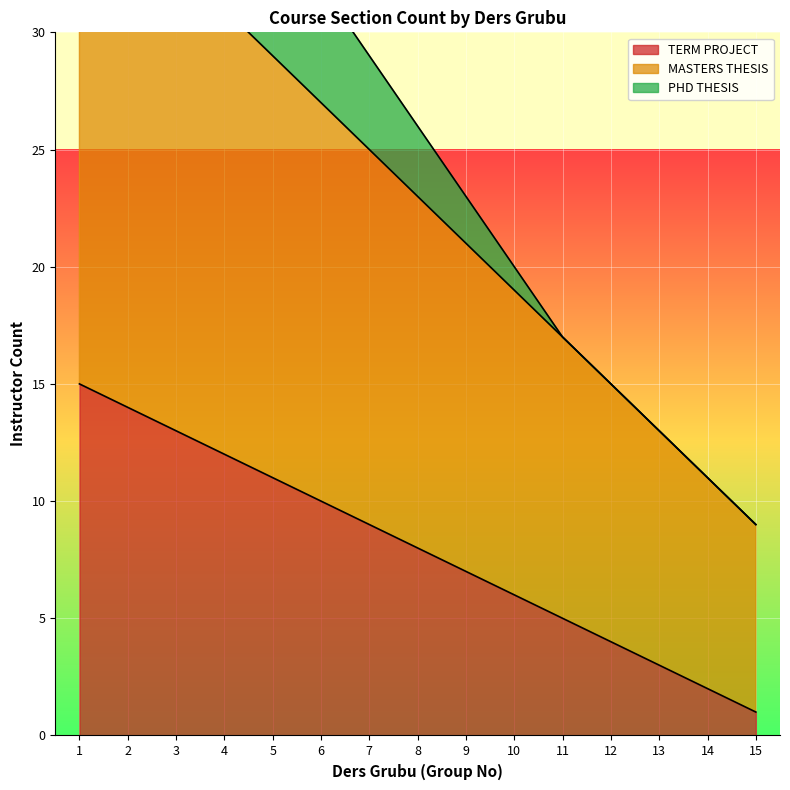

Reading left to right, extract all data points from this chart.

TERM PROJECT: 1=15	2=14	3=13	4=12	5=11	6=10	7=9	8=8	9=7	10=6	11=5	12=4	13=3	14=2	15=1
MASTERS THESIS: 1=37	2=35	3=33	4=31	5=29	6=27	7=25	8=23	9=21	10=19	11=17	12=15	13=13	14=11	15=9
PHD THESIS: 1=47	2=44	3=41	4=38	5=35	6=32	7=29	8=26	9=23	10=20	11=17	12=15	13=13	14=11	15=9